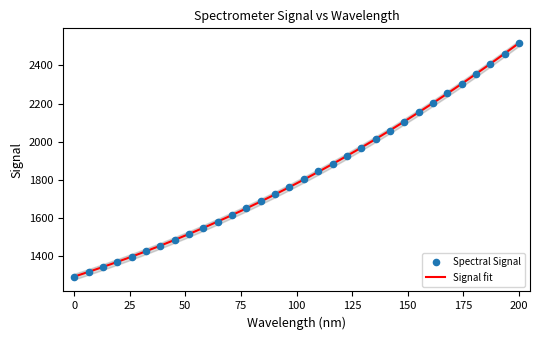

Between 31 and 25, which is larger?

31